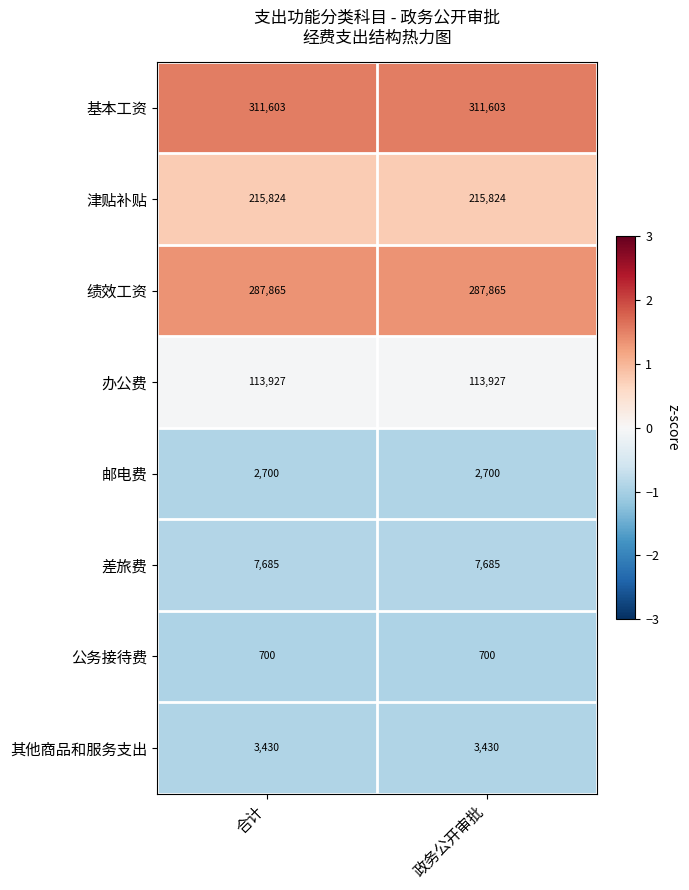

What is the smallest value displayed?

700